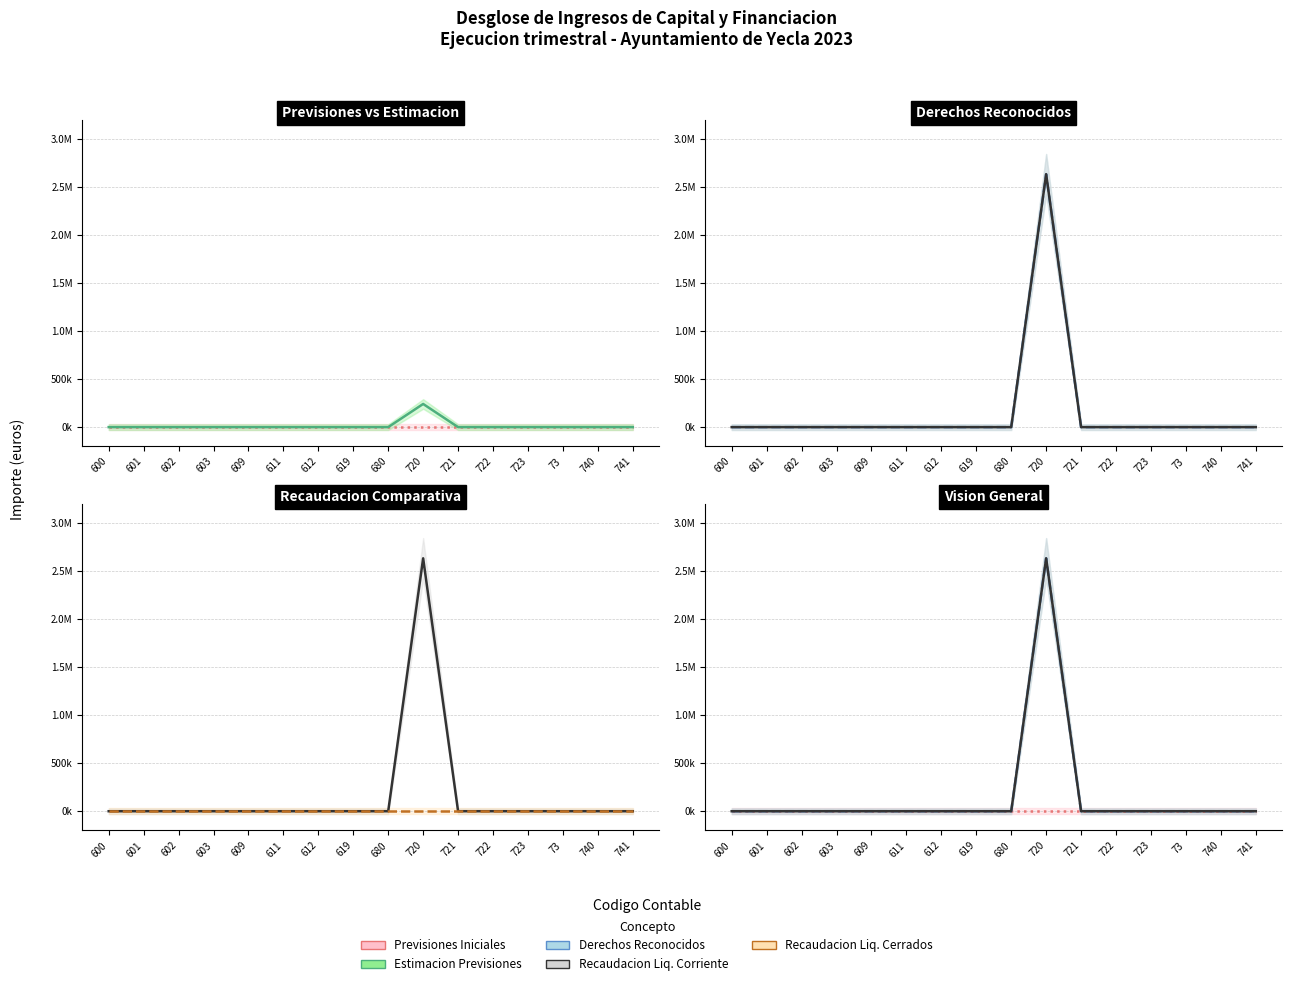

True or false: Estimacion Previsiones and Recaudacion Liquida Cerrados cross at least once.

False